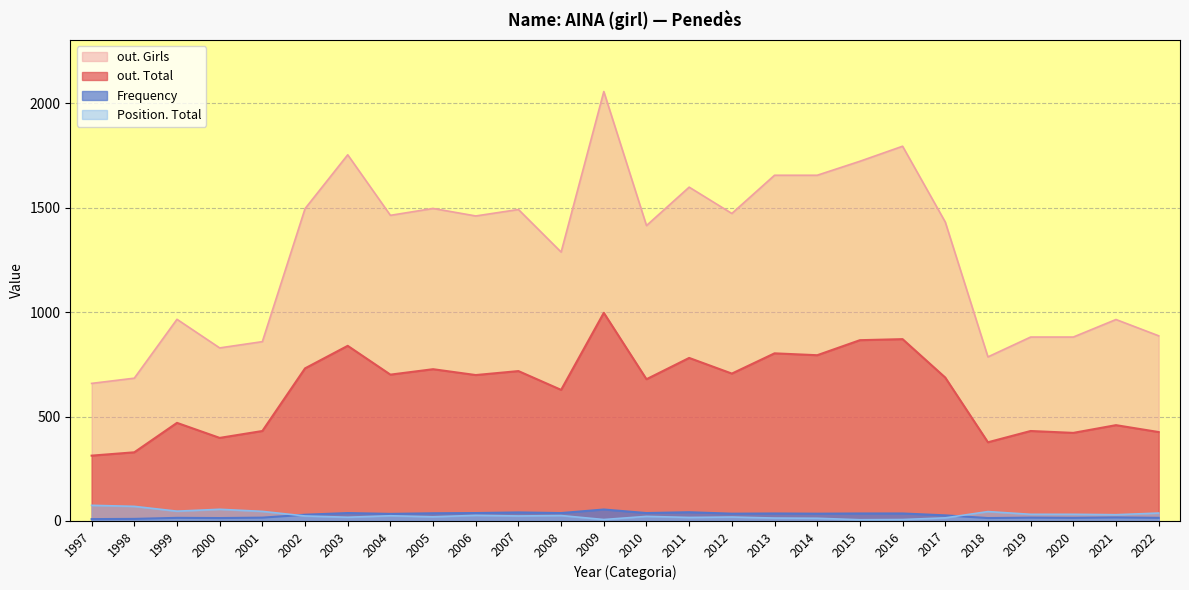

What is the value of the out. Girls point at the 20th from the left?

1795